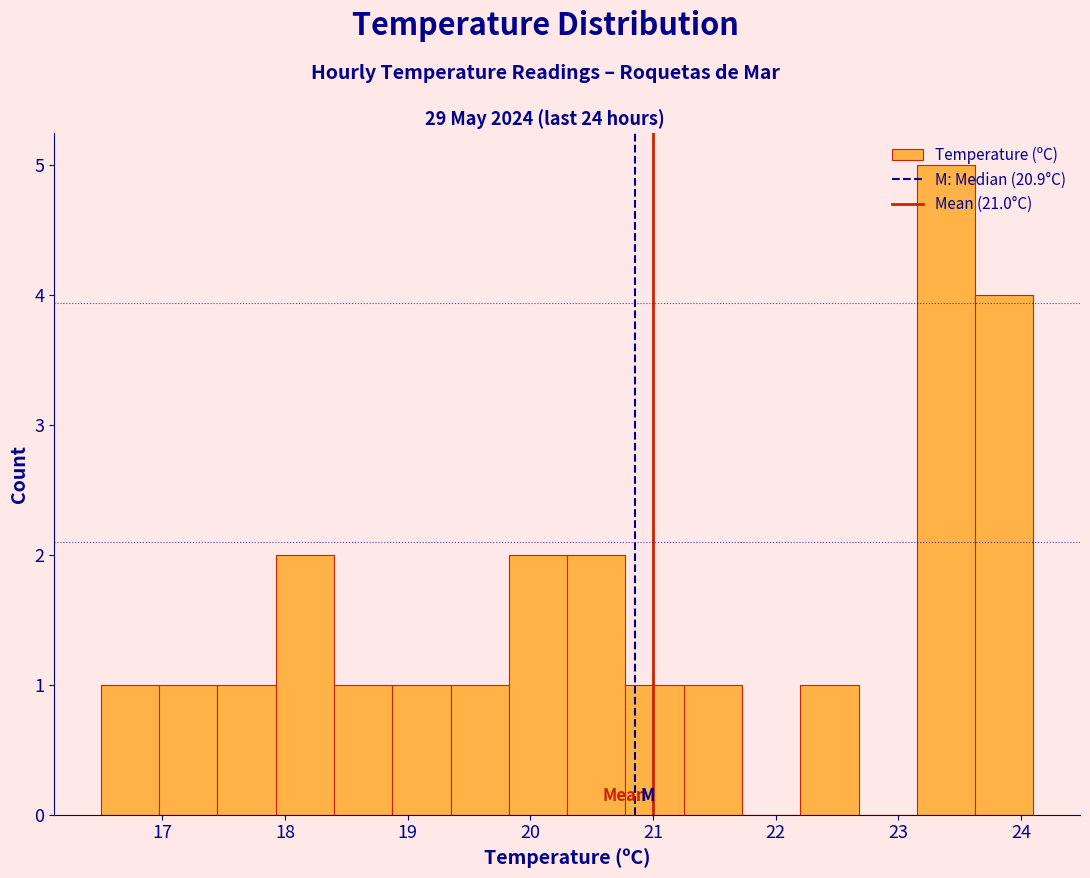

Reading left to right, list every bar in this chart as the range it spans on the x-axis followed by its height. Neither the bar edges nor the heights are printed on the chart, so give them approximately, as read against the axes.

16.5 to 17.0: 1
17.0 to 17.5: 1
17.5 to 17.9: 1
17.9 to 18.4: 2
18.4 to 18.9: 1
18.9 to 19.4: 1
19.4 to 19.8: 1
19.8 to 20.3: 2
20.3 to 20.8: 2
20.8 to 21.3: 1
21.3 to 21.7: 1
21.7 to 22.2: 0
22.2 to 22.7: 1
22.7 to 23.2: 0
23.2 to 23.6: 5
23.6 to 24.1: 4